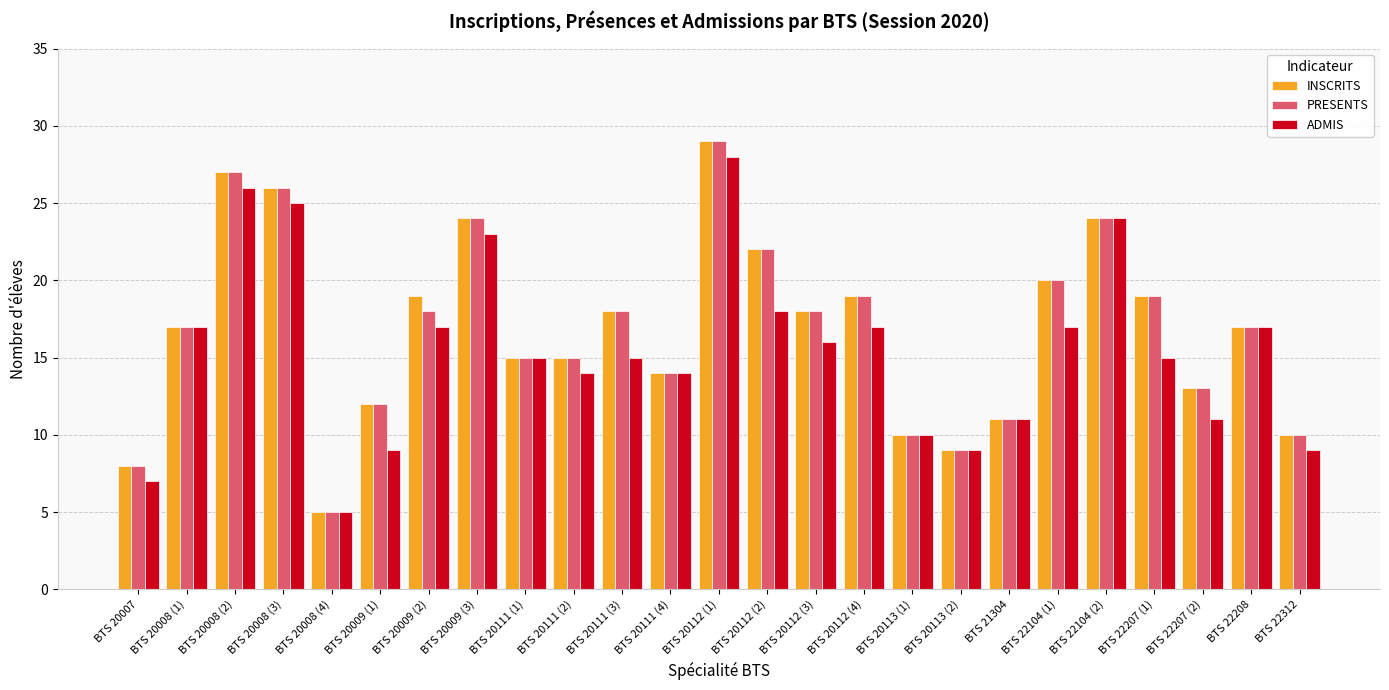

Are the bars horizontal?

No